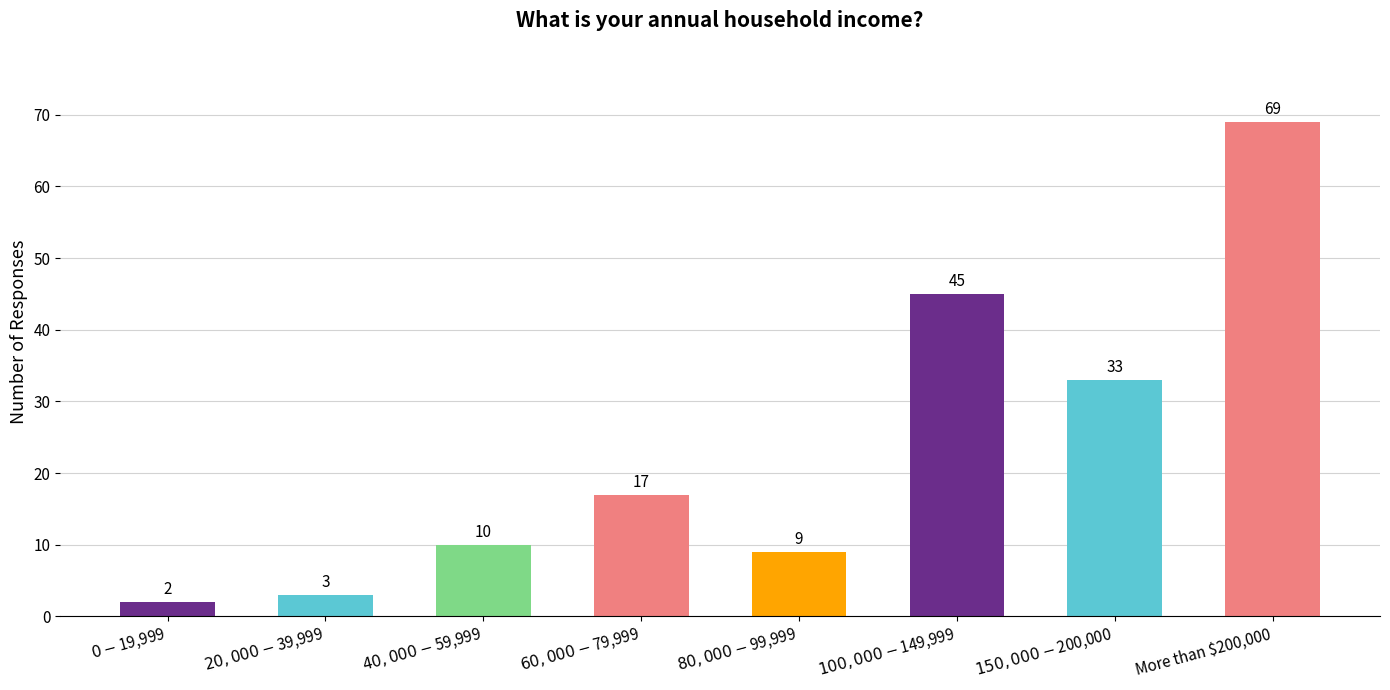

True or false: the data shows 9 at $80,000-$99,999.

True